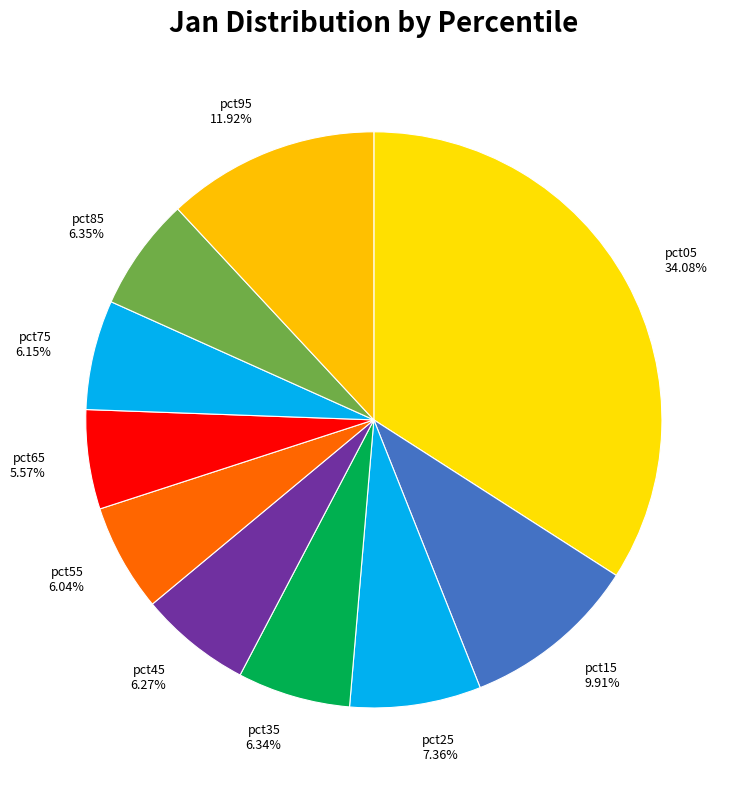

What percentage is the pct15 slice, to the nearest percent?

10%